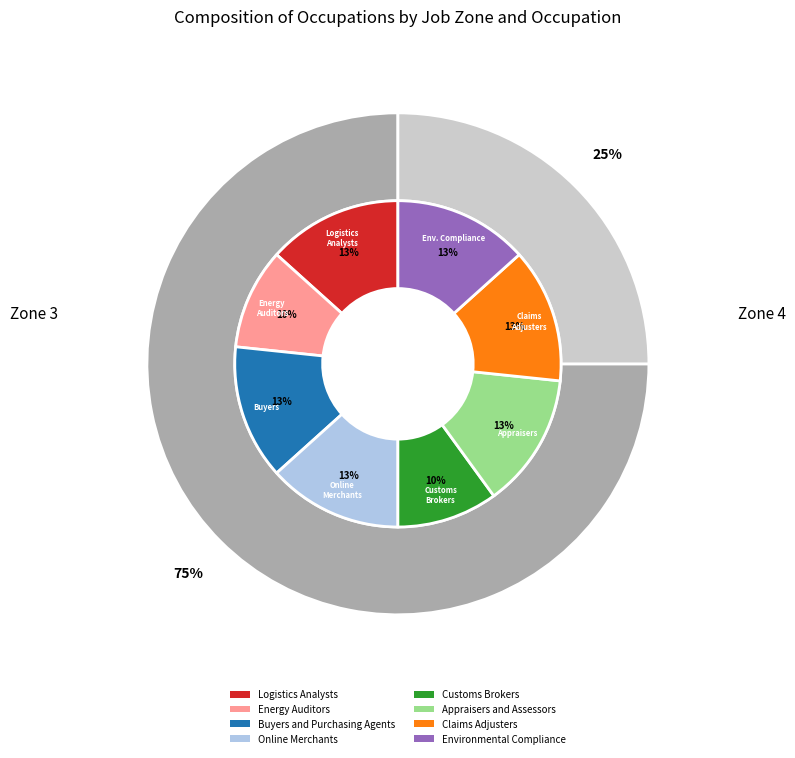

Is it true that Buyers and Purchasing Agents is 1% of the pie?

False